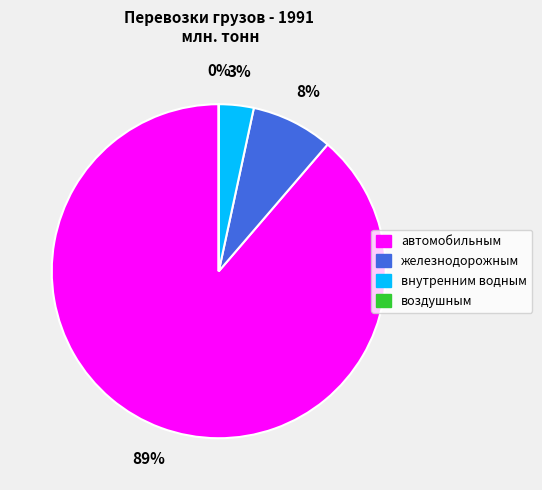

To the nearest percent, what is the combined percentage of автомобильным and внутренним водным?

92%